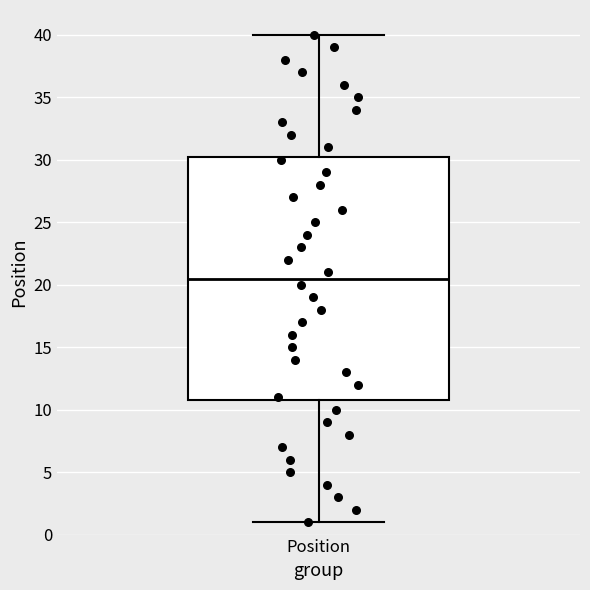

Where does the median line of the box for Position sit on the y-axis? The values are not printed on the chart, so give them approximately, as read against the axis.

20.5